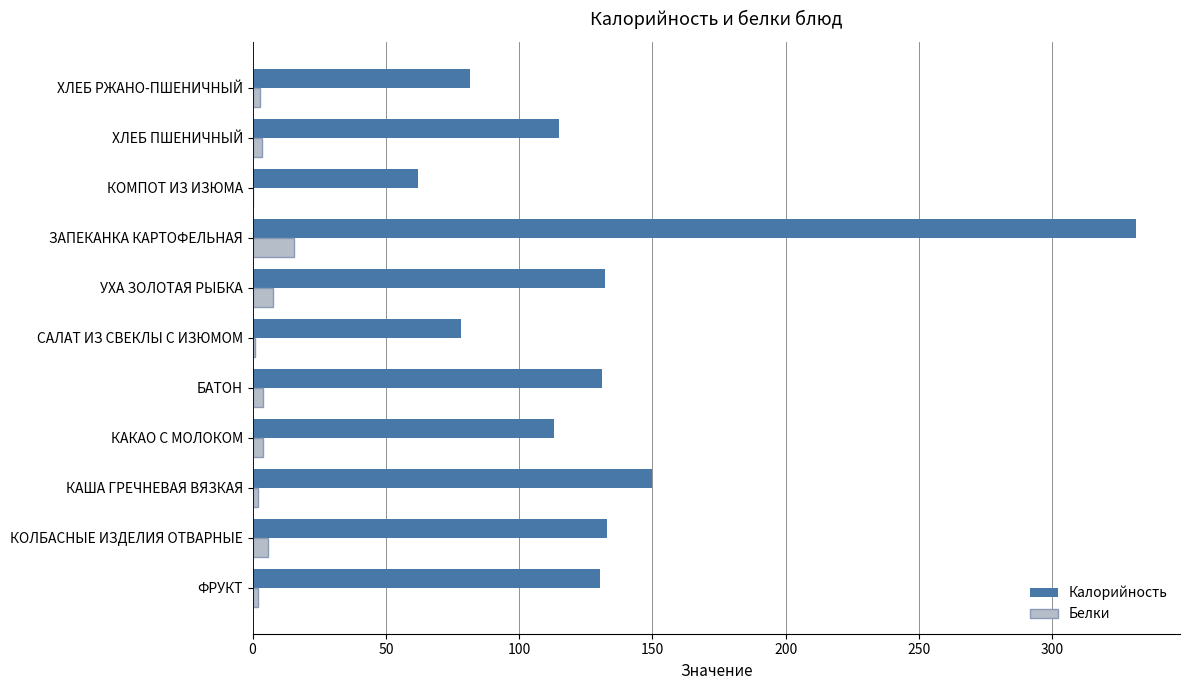

How many values in the Калорийность series exceed 130?

6